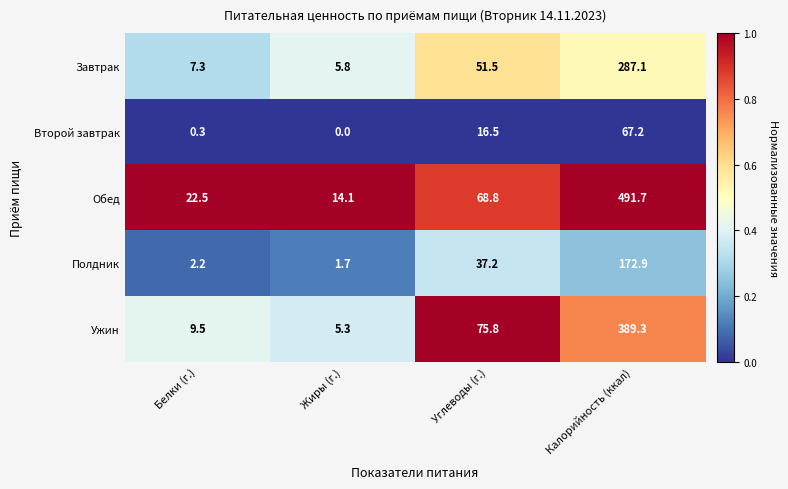

What is the difference between the maximum and minimum values in the Полдник series?

171.2